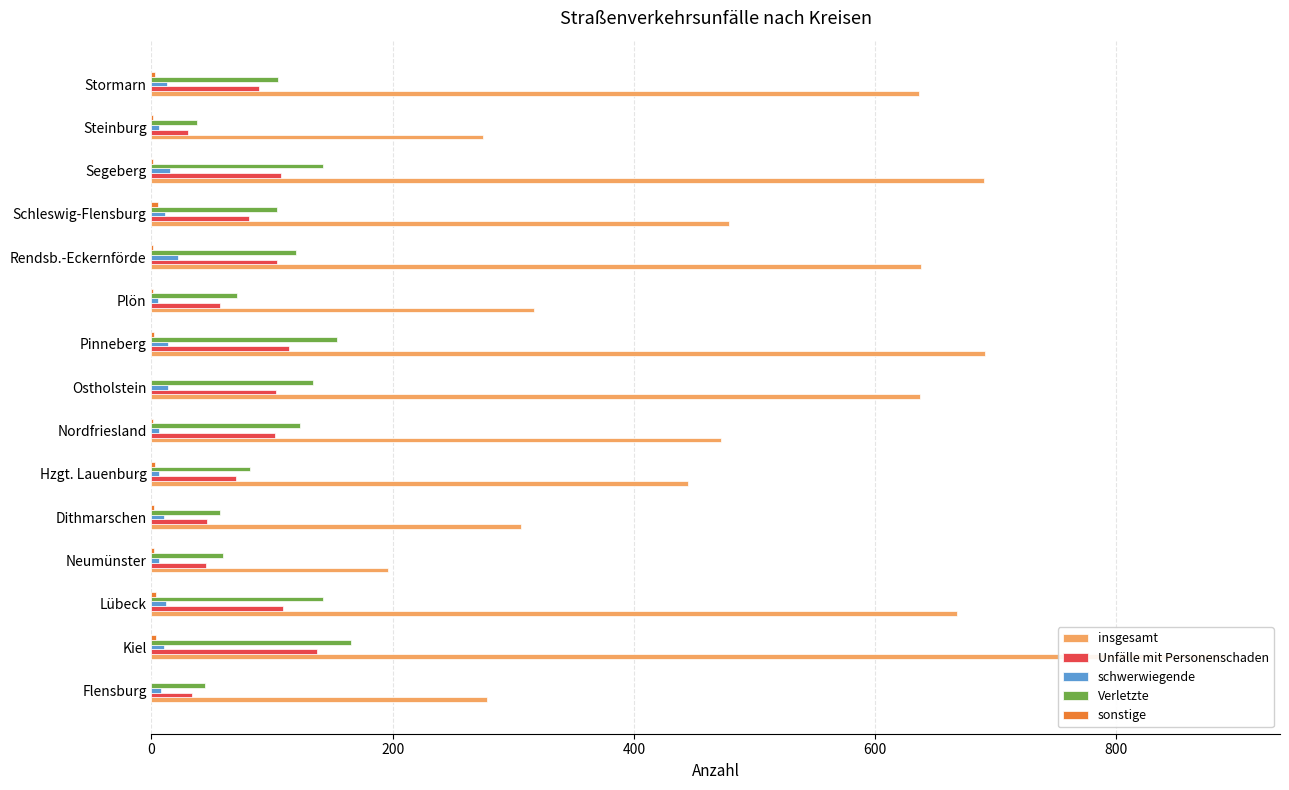

Count the number of data series in this chart.

5